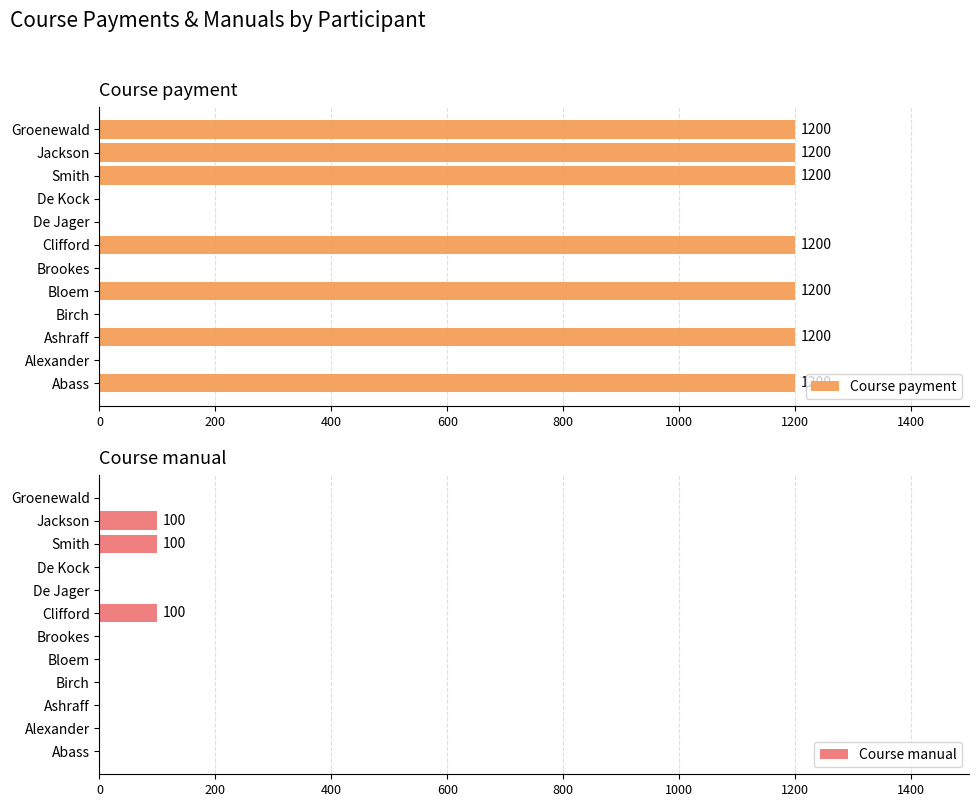

Which series has the largest range (max minus min)?

Course payment